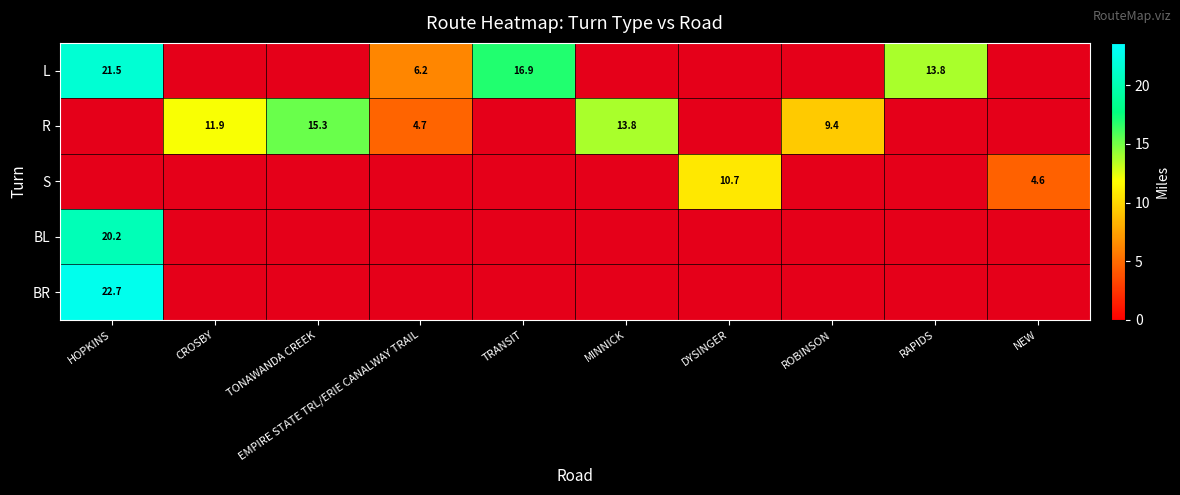

Is it true that BL equals 20.2 at HOPKINS?

True